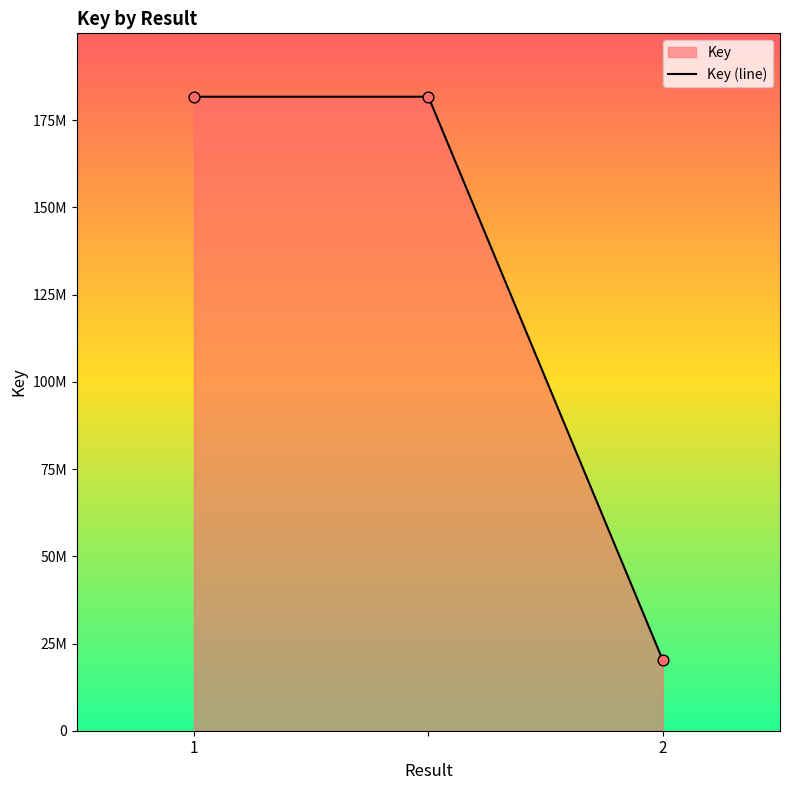

Approximately how many times larger is the value at 2 compared to 1?

0.1